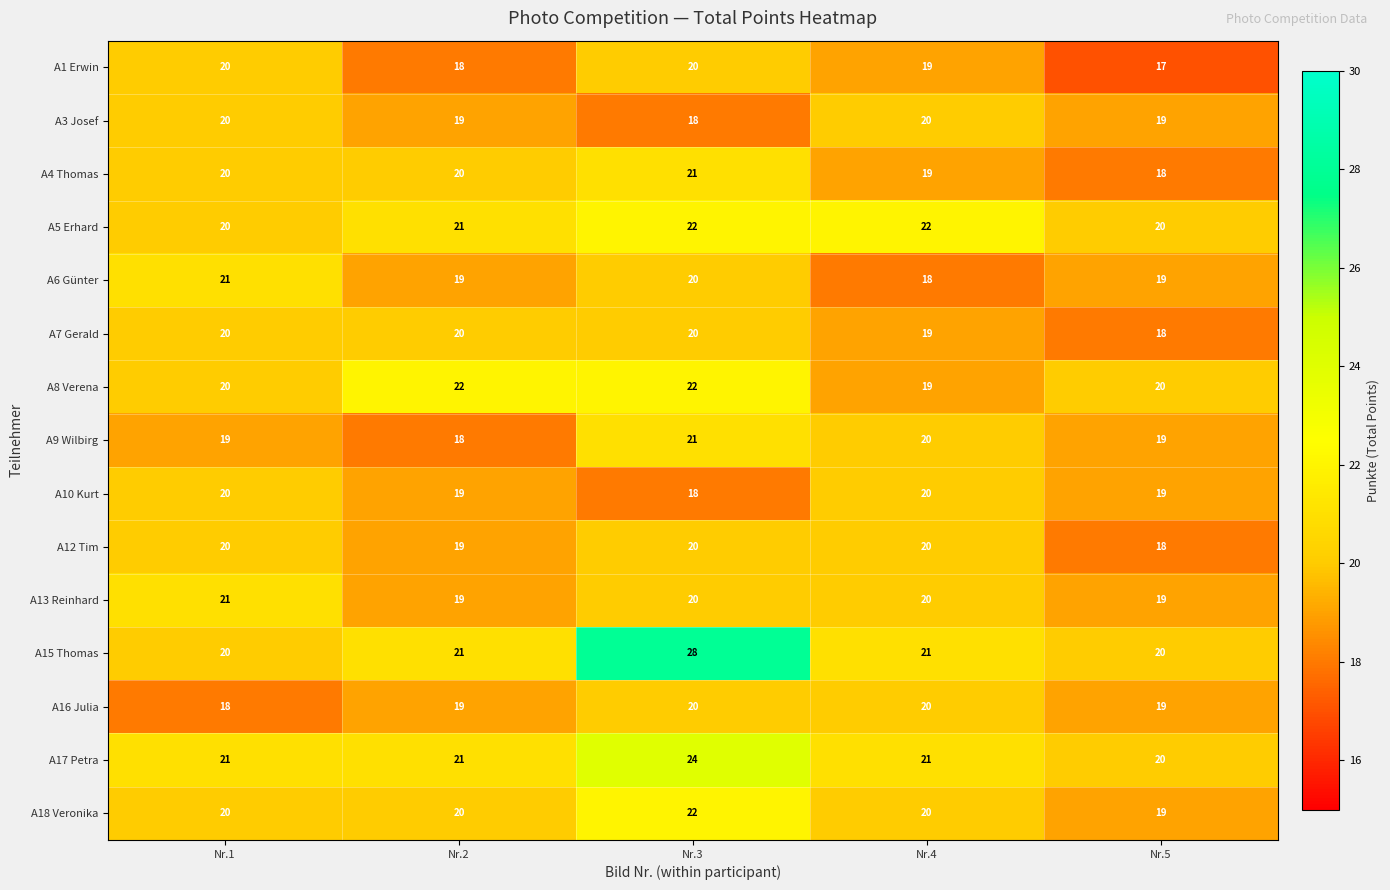

The A16 Julia series shows 20 at Nr.3. True or false?

True